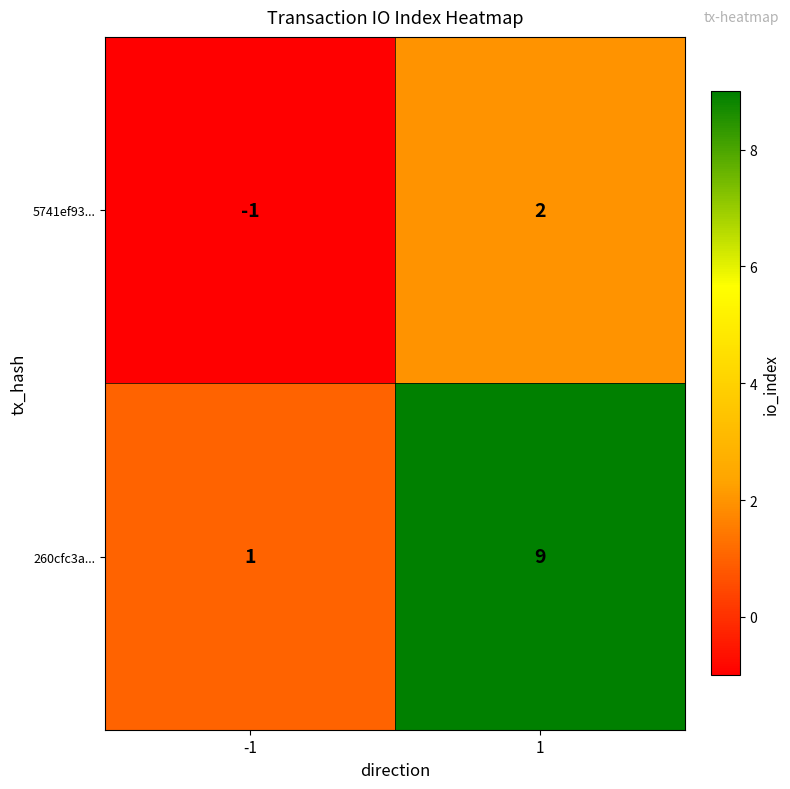

How many positive values does the 5741ef93... series have?

1